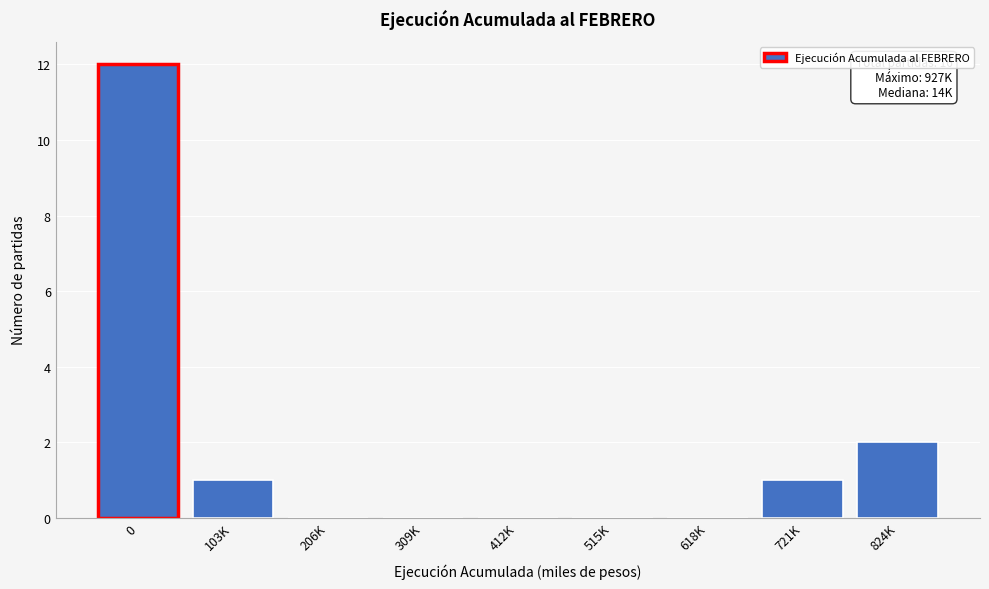

Reading left to right, extract all data points from this chart.

0=12	103K=1	206K=0	309K=0	412K=0	515K=0	618K=0	721K=1	824K=2